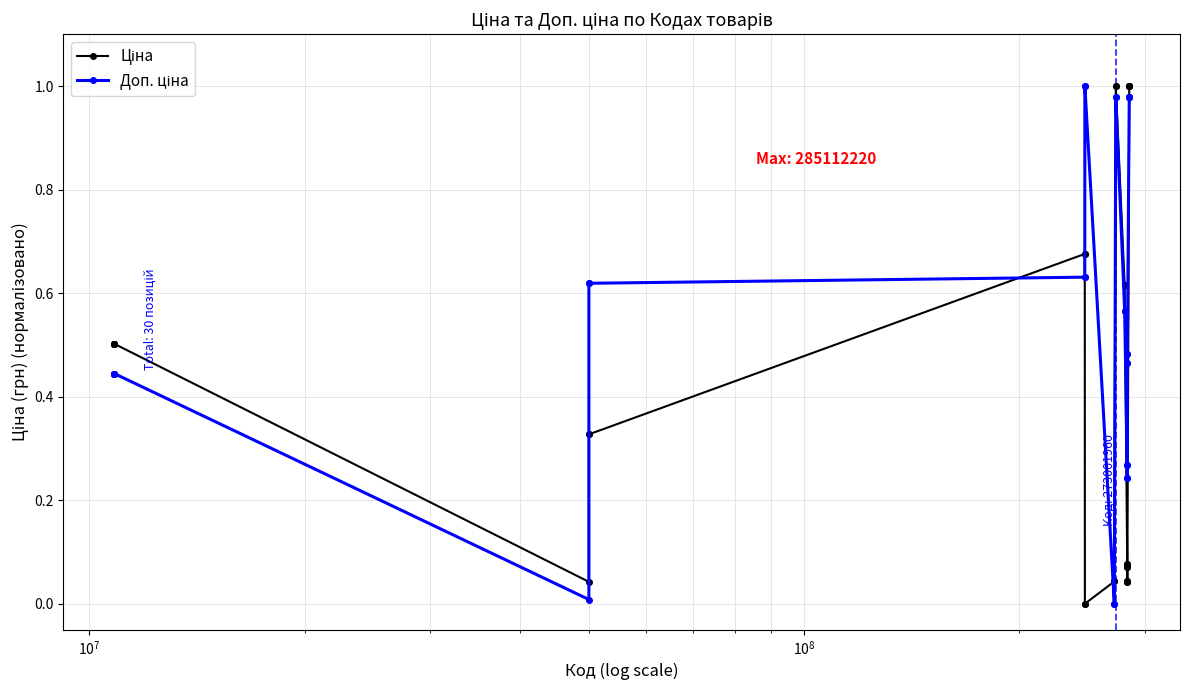

Which series has the largest range (max minus min)?

Ціна